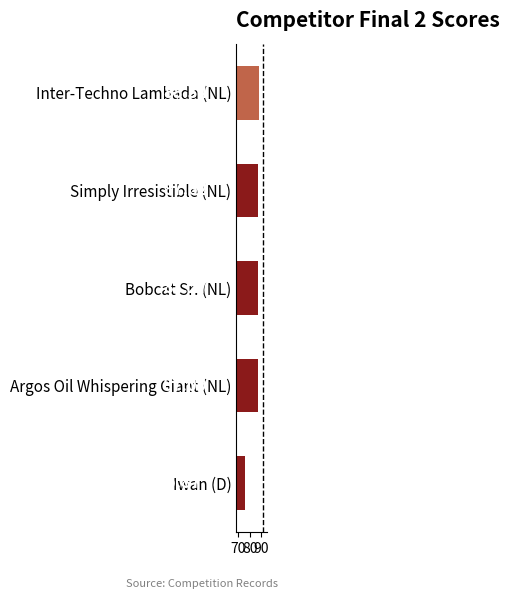

At which label is the value closest to 82?

Argos Oil Whispering Giant (NL)